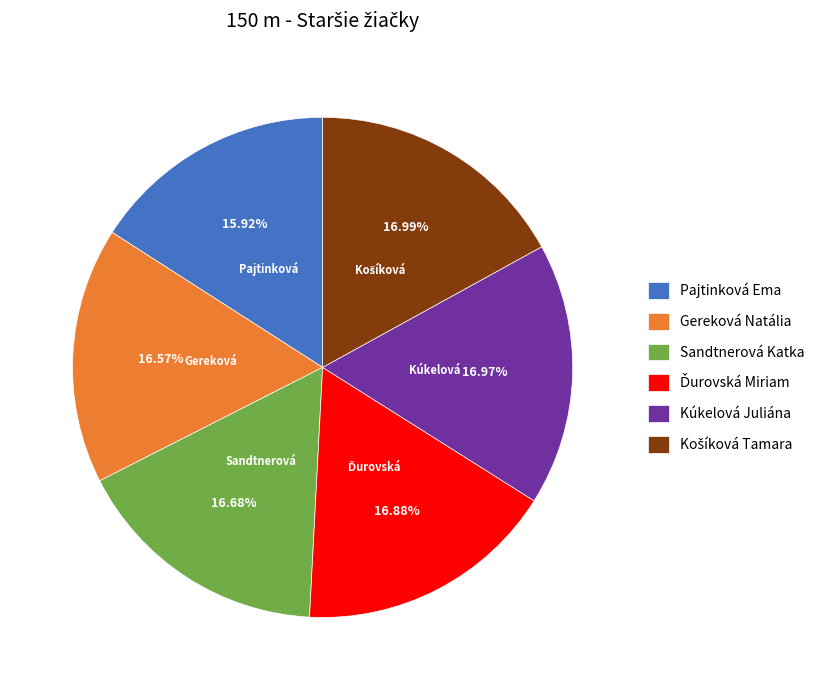

What is the ratio of the value at Kúkelová Juliána to the value at Pajtinková Ema?

1.1